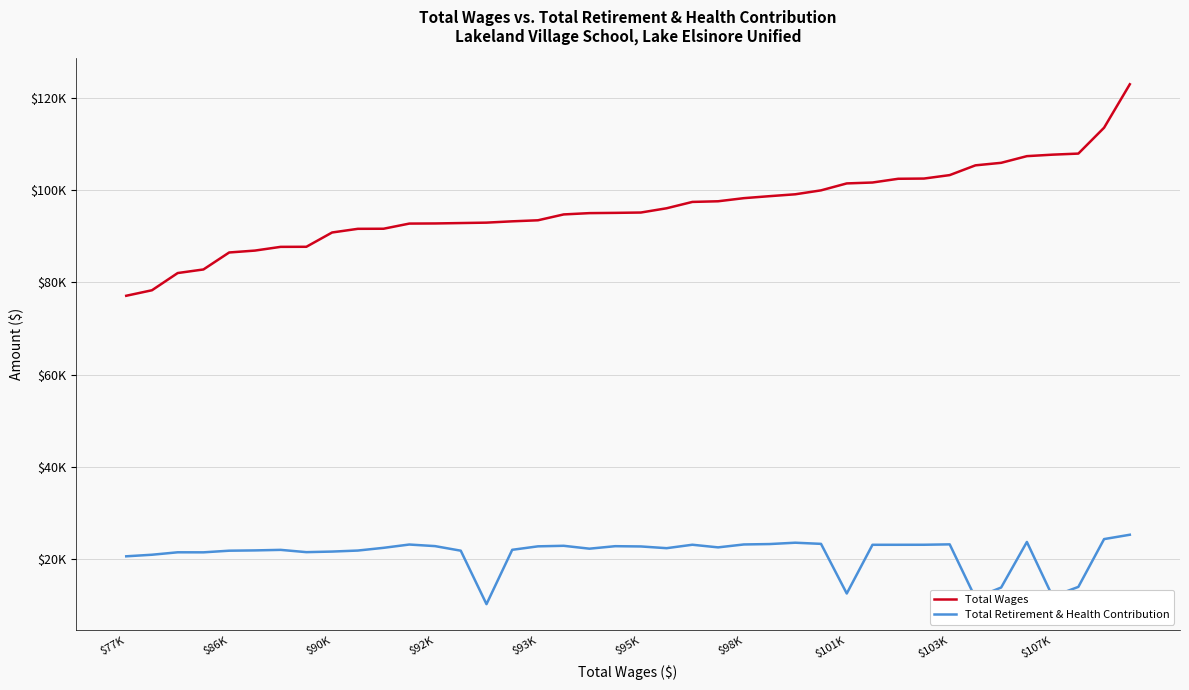

At how many categories does at least one series exceed 82398?

37